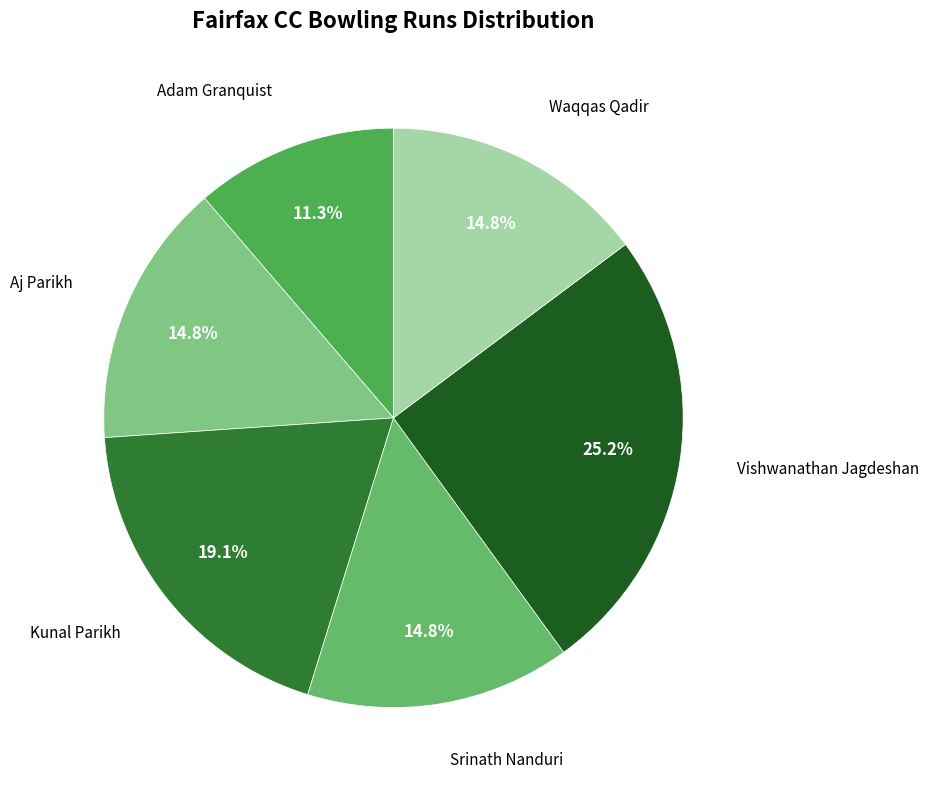

Which slice is the largest?

Vishwanathan Jagdeshan